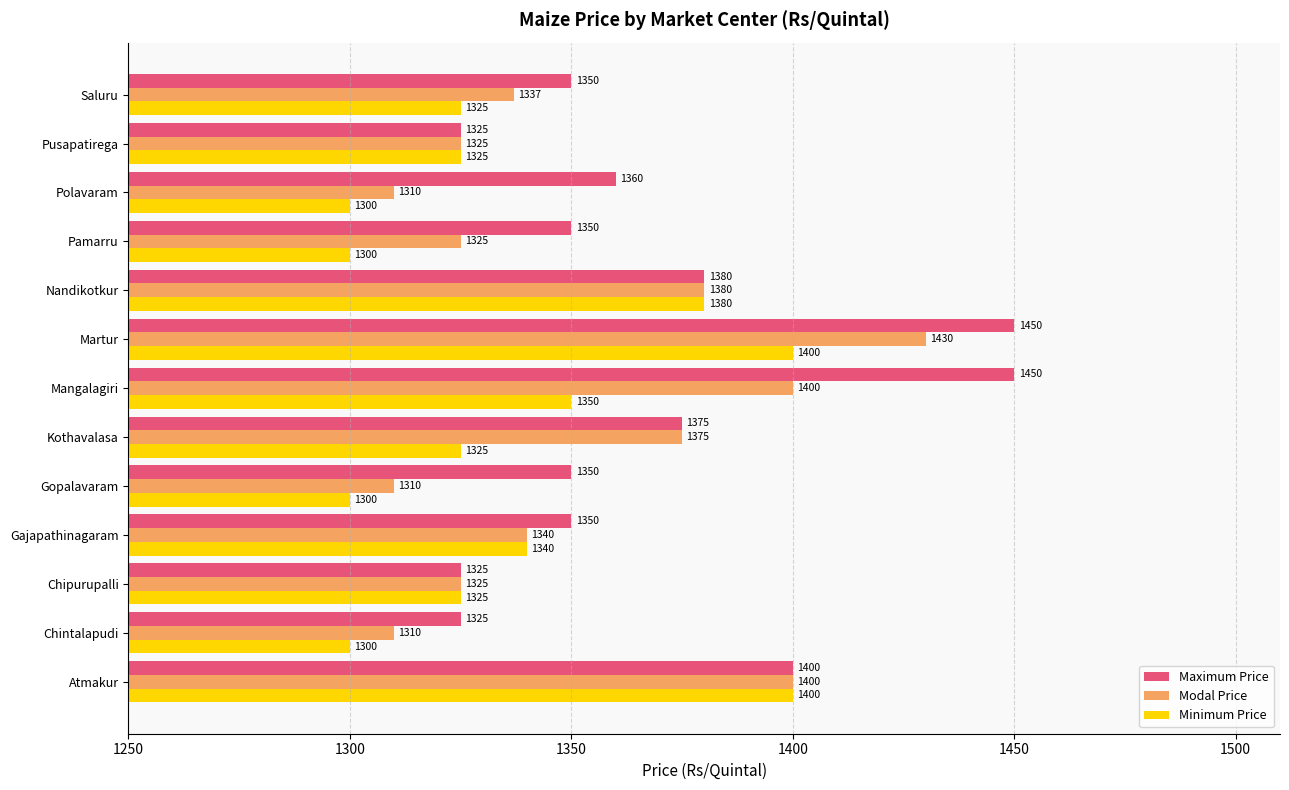

What is the lowest value of the Minimum Price series?

1300